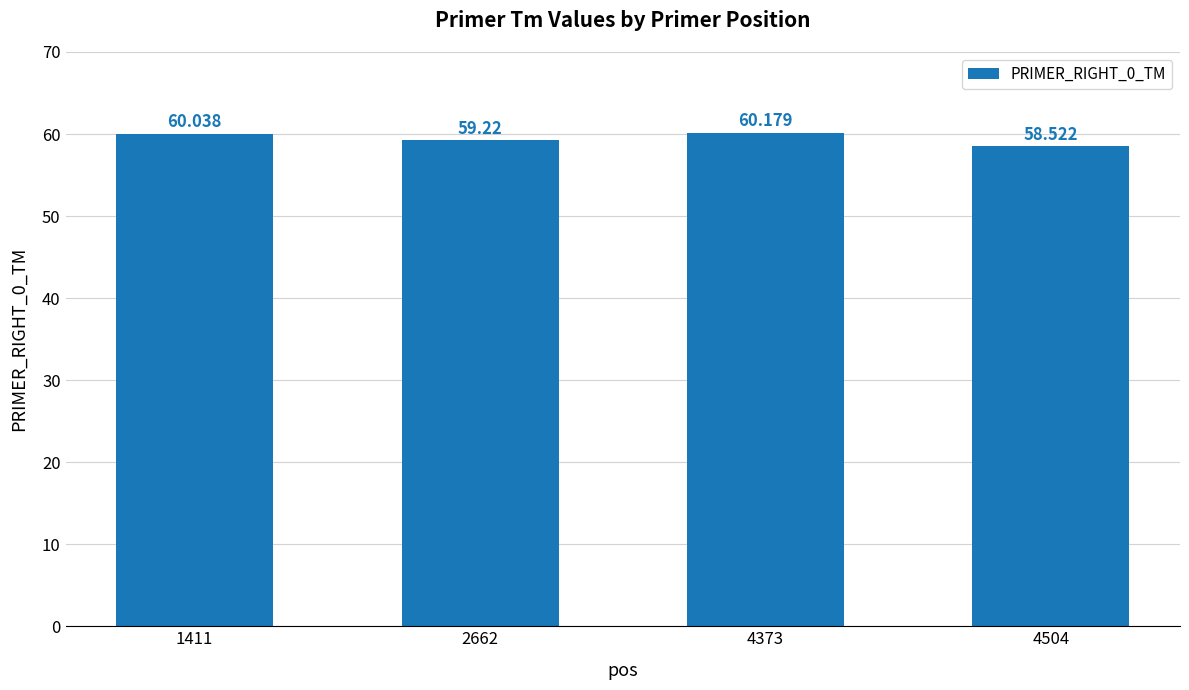

What is the value of the 1st bar from the left?

60.0